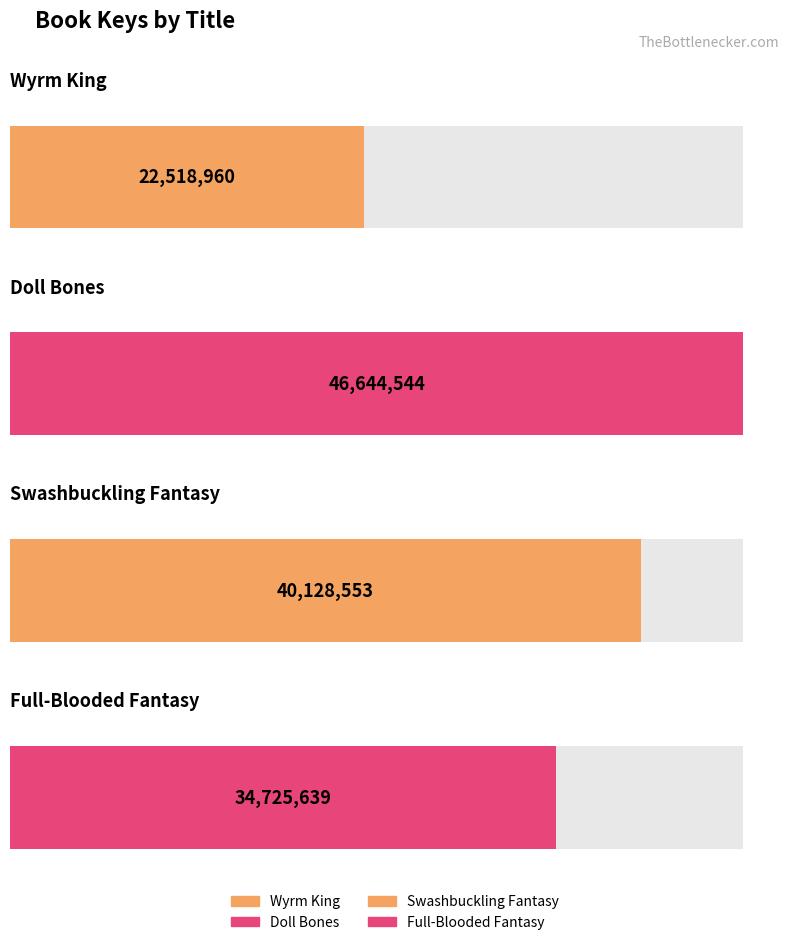

The chart shows a value of 14760755 at Wyrm King. True or false?

False